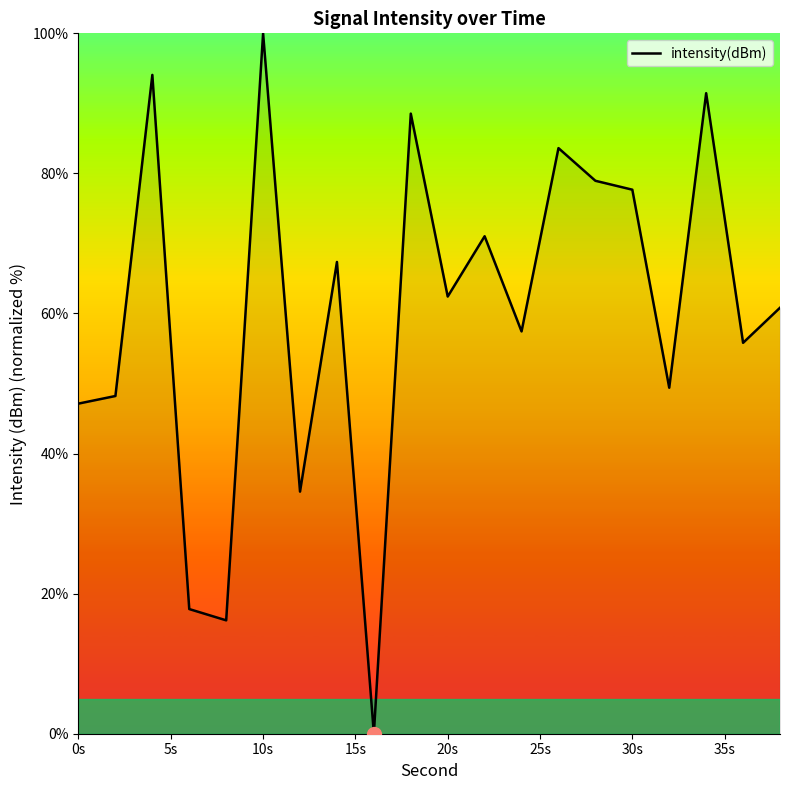

What is the greatest value displayed?

100.0